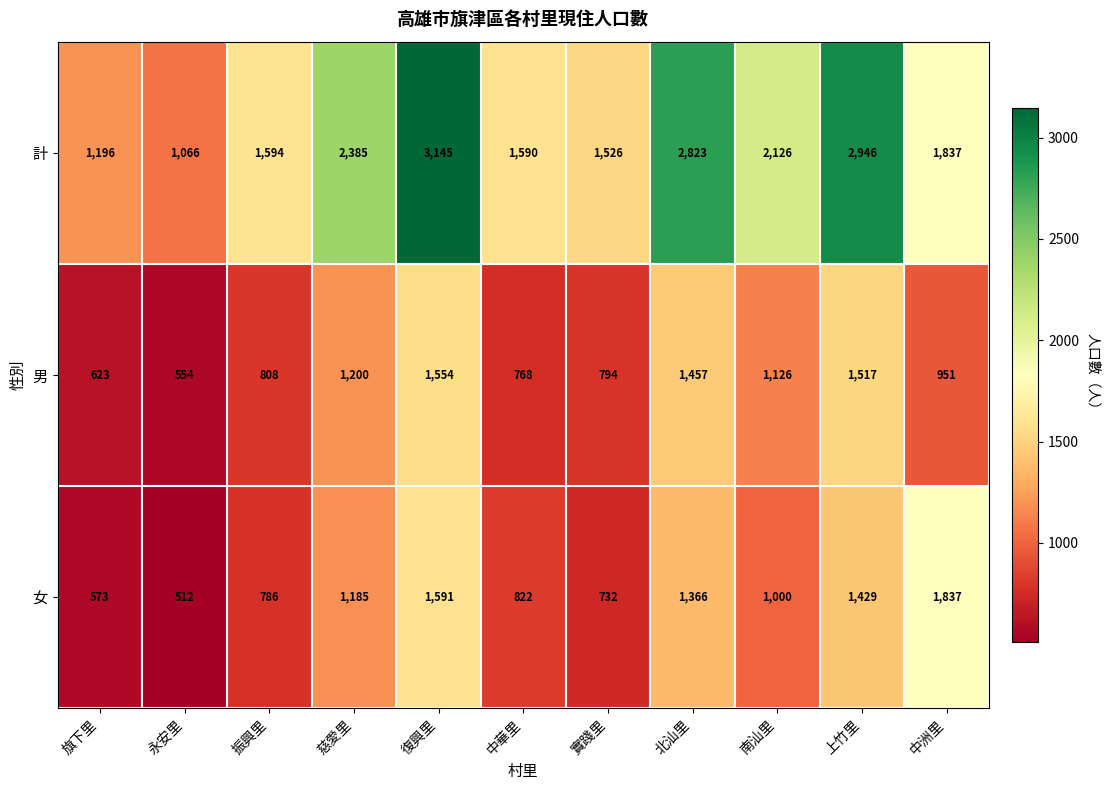

What is the sum of all 計 values?

22234